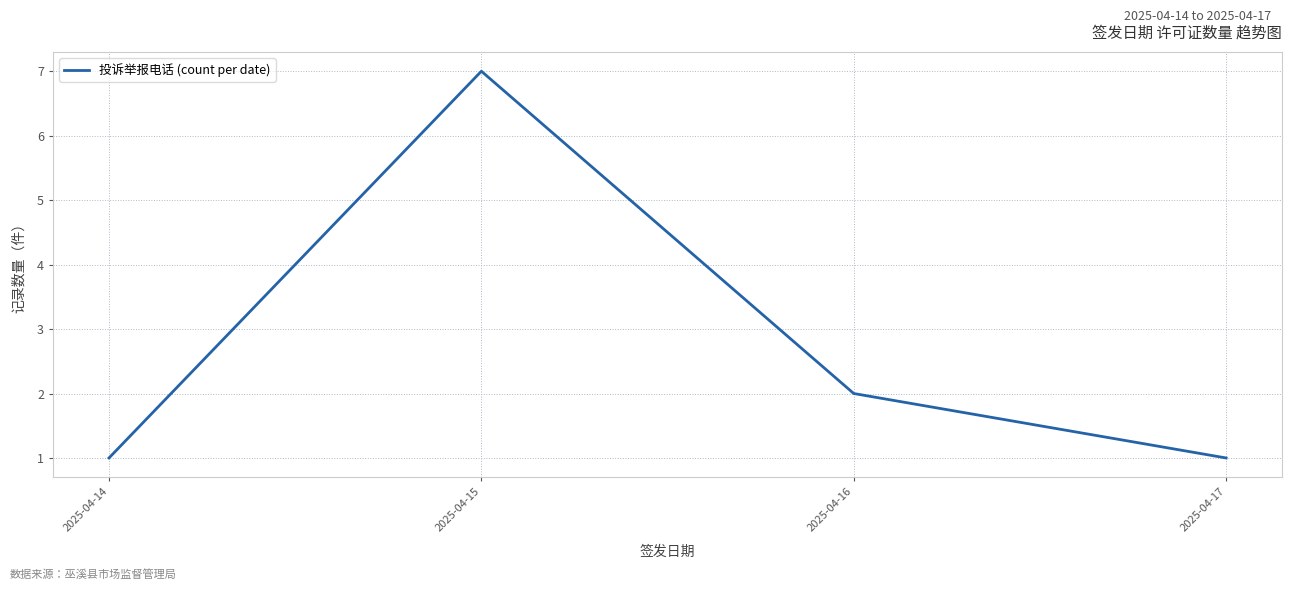

What is the difference between the maximum and second lowest values?

6